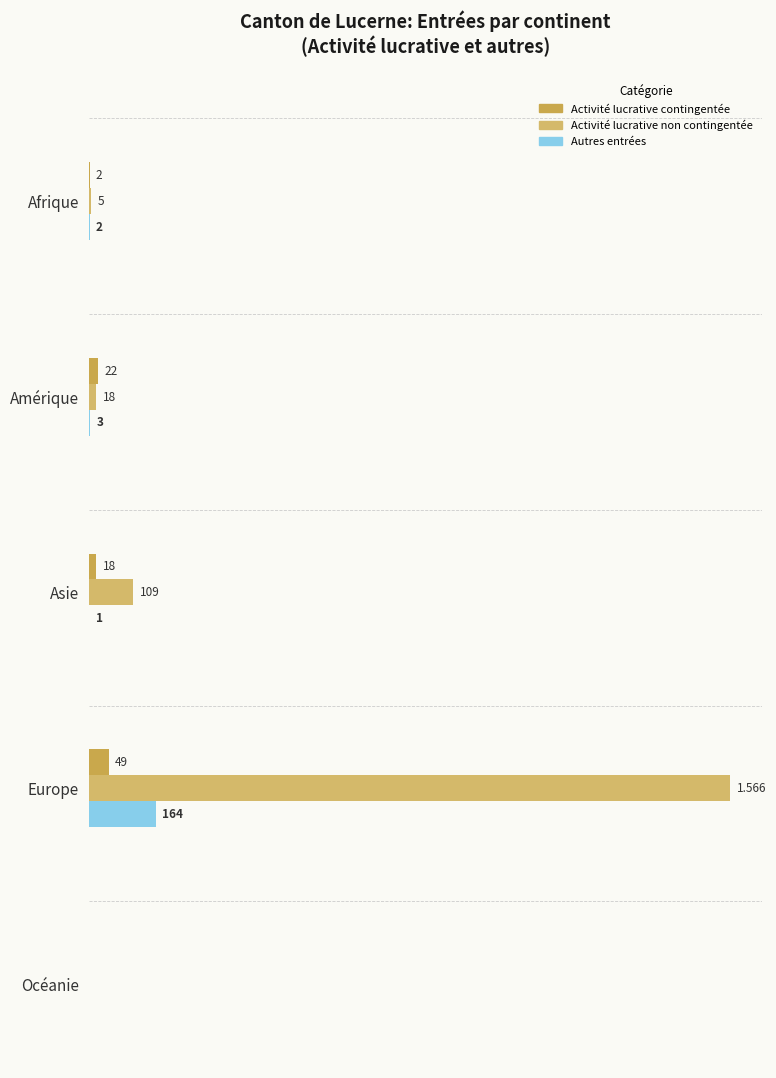

What is the value of the Autres entrées bar at the 3rd from the left?

1